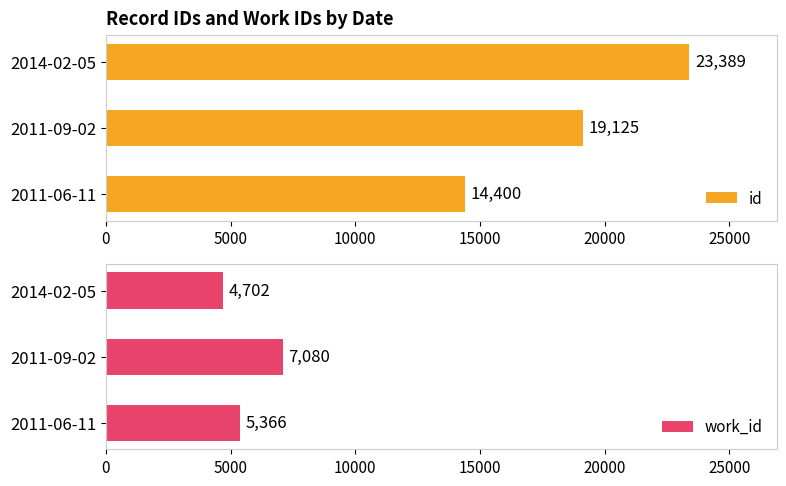

What is the difference between the maximum and minimum values in the id series?

8989